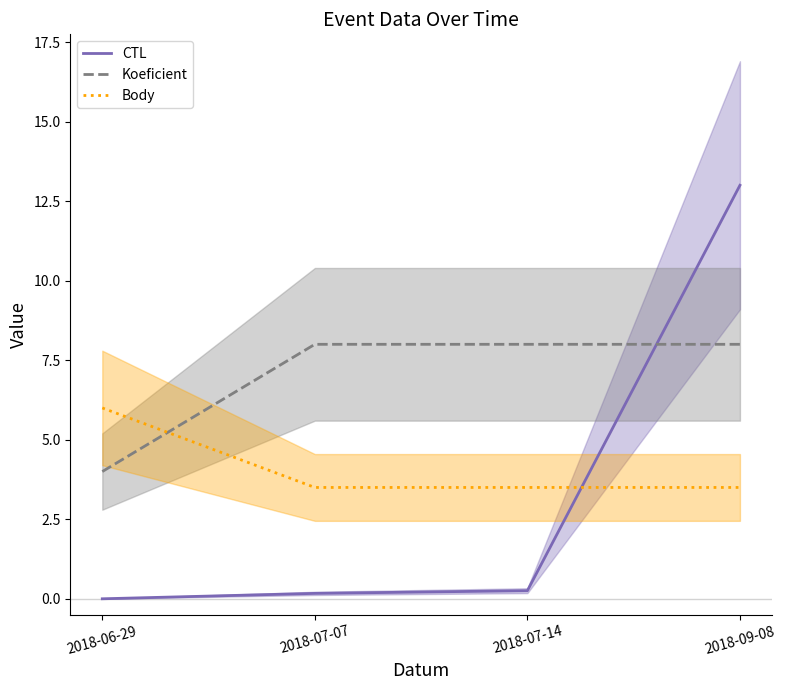

Which series has the largest total across all categories?

Koeficient